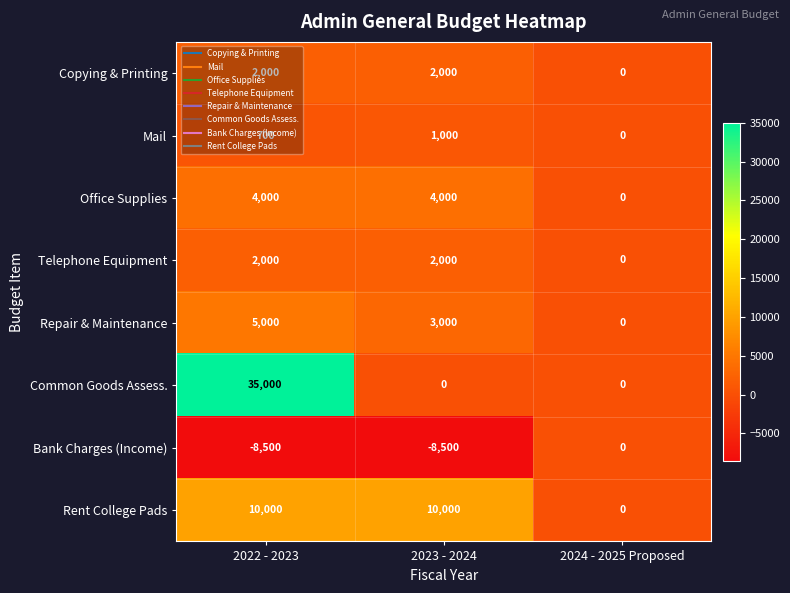

How many positive values does the Mail series have?

2